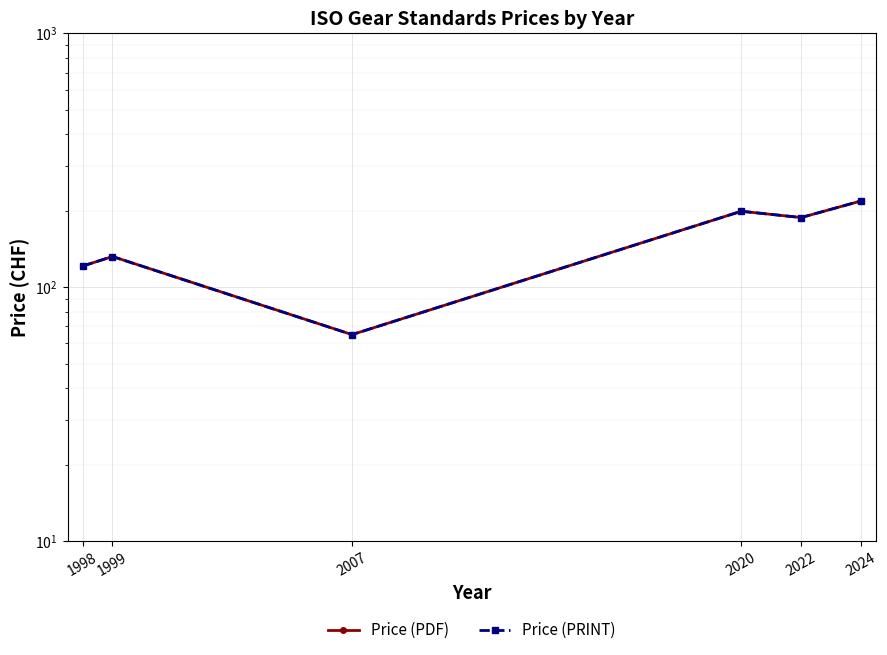

What is the greatest value displayed?

218.5